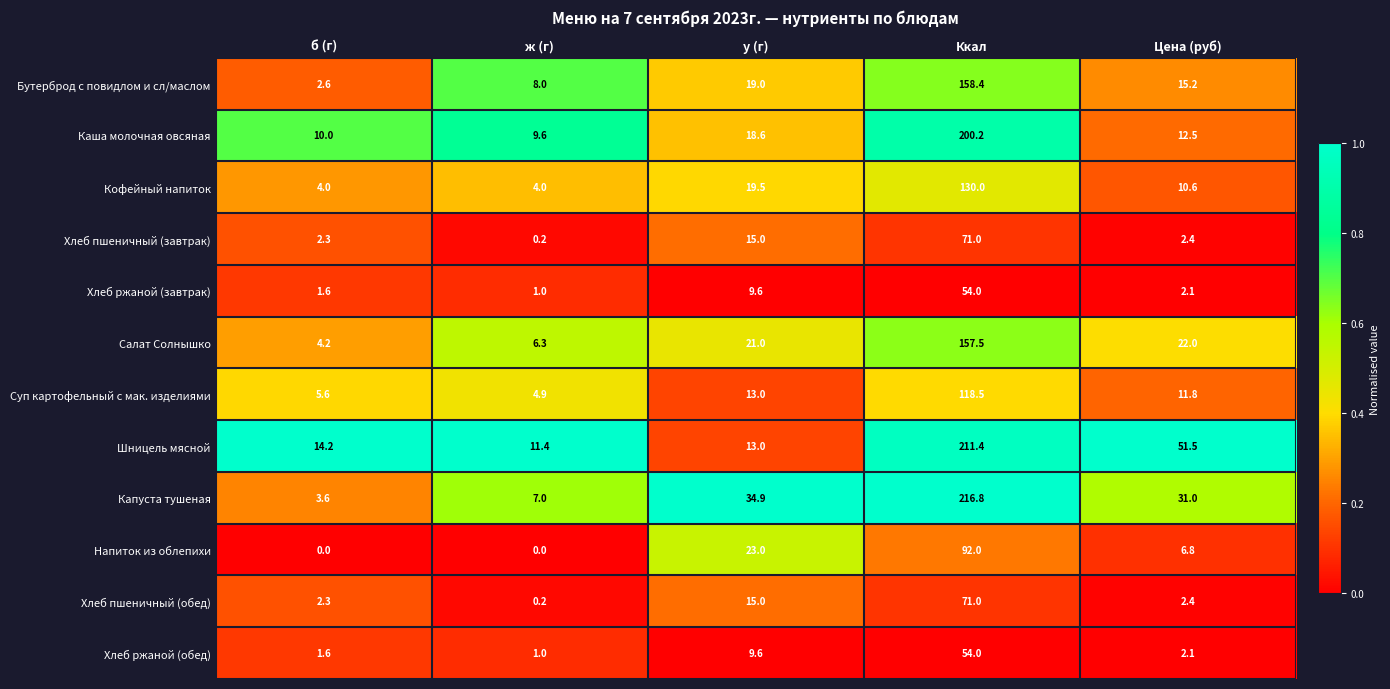

True or false: Капуста тушеная has a value of 17.1 at Цена (руб).

False